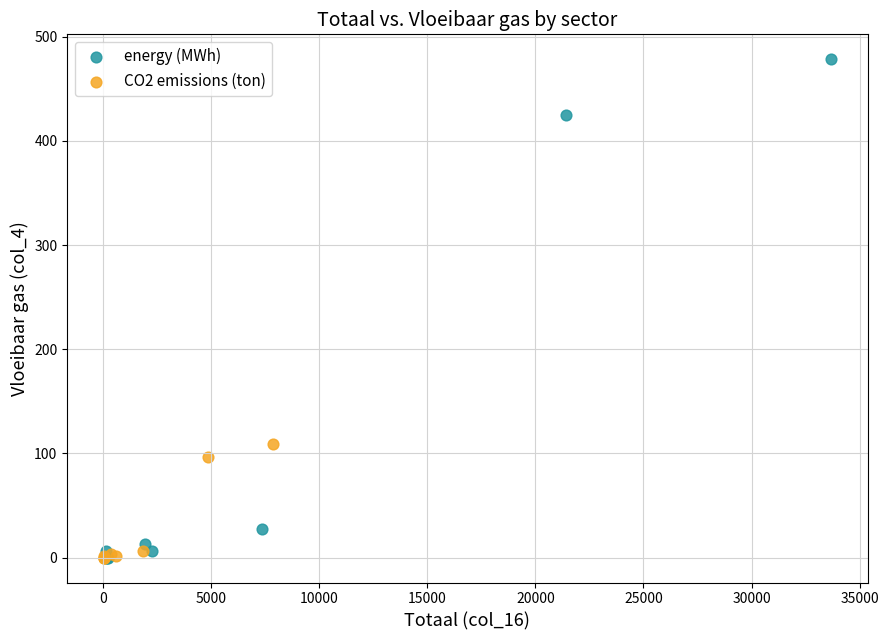

Which series has the widest spread of Y values?

energy (MWh)